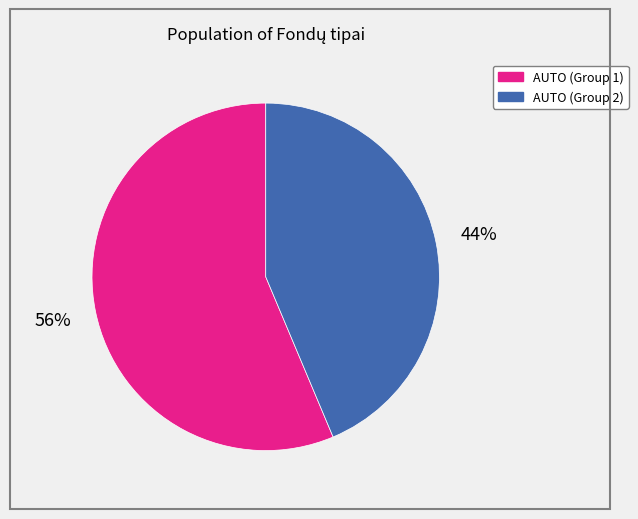

To the nearest percent, what is the average slice percentage?

50%